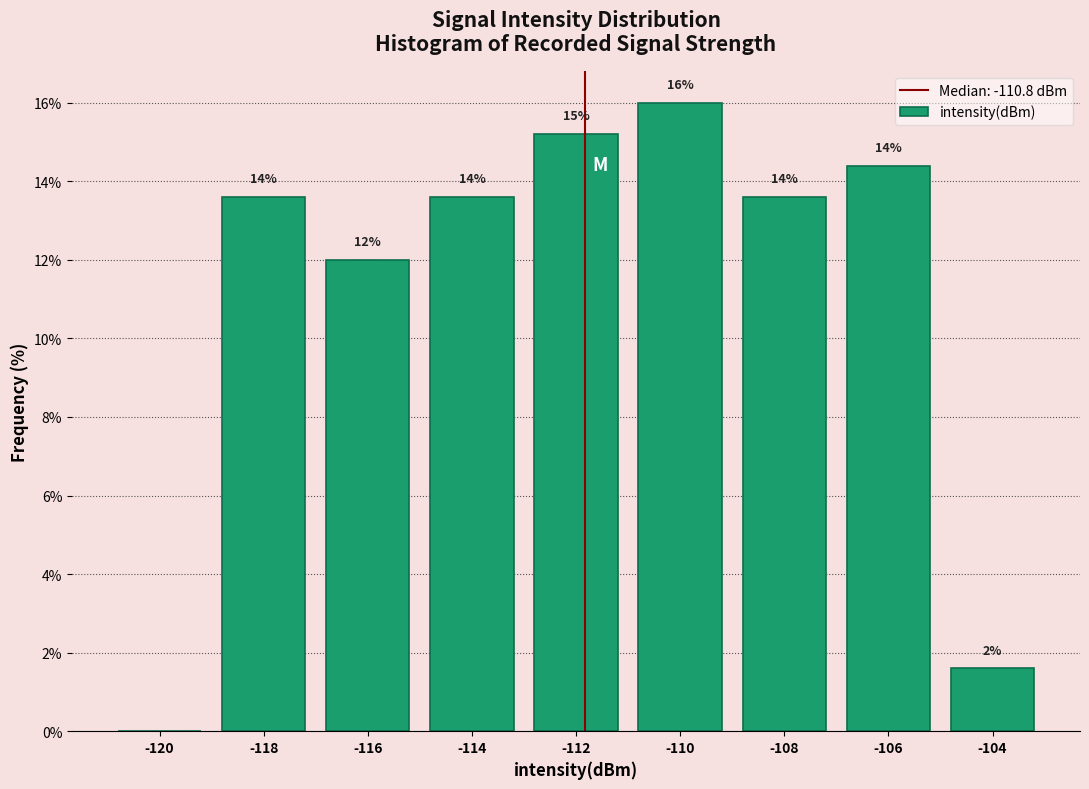

Are the bars horizontal?

No